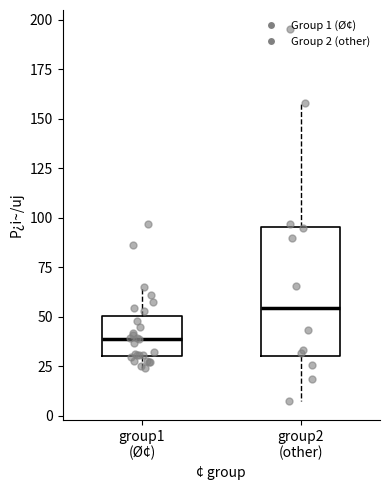

Which box has the lowest median line?

group1 (Ø¢)